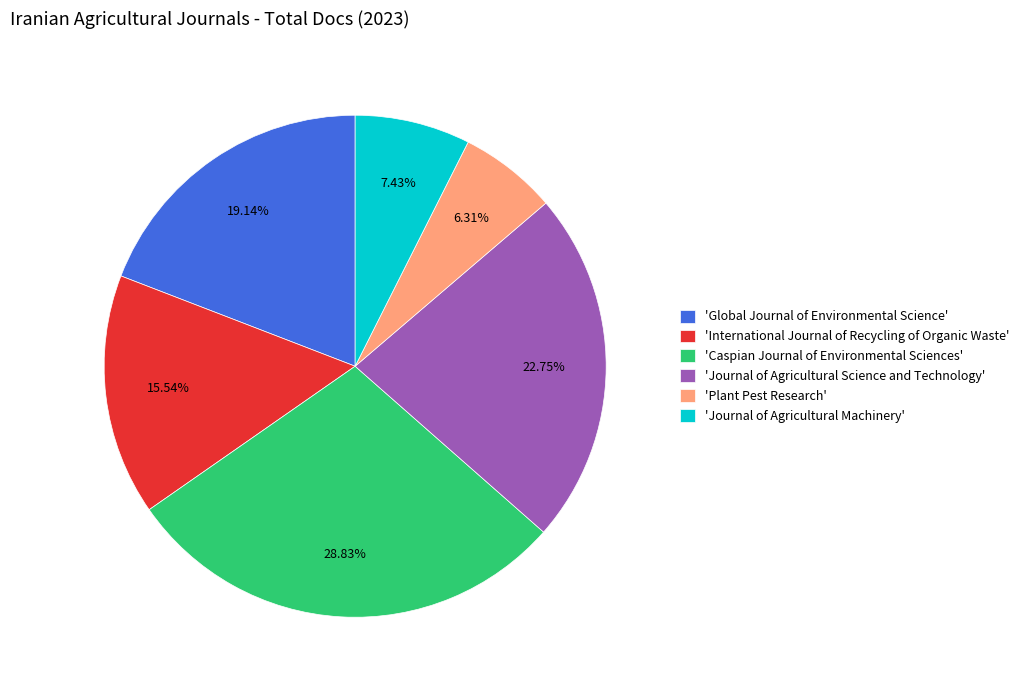

Rank the categories by value from lowest to highest.

'Plant Pest Research', 'Journal of Agricultural Machinery', 'International Journal of Recycling of Organic Waste', 'Global Journal of Environmental Science', 'Journal of Agricultural Science and Technology', 'Caspian Journal of Environmental Sciences'